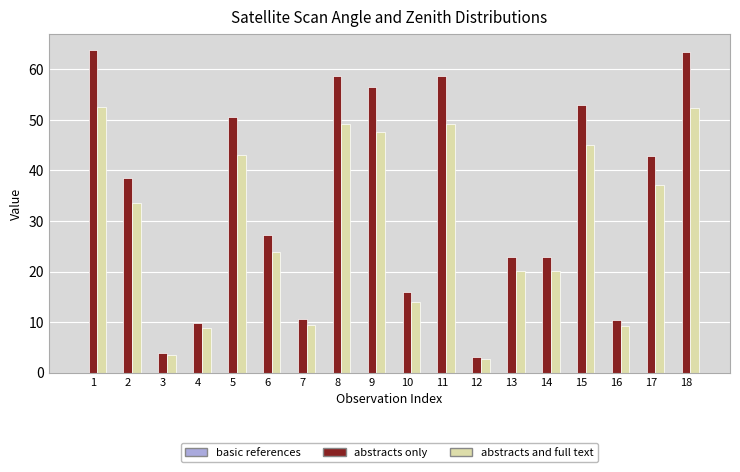

What is the maximum value for abstracts and full text?

52.6